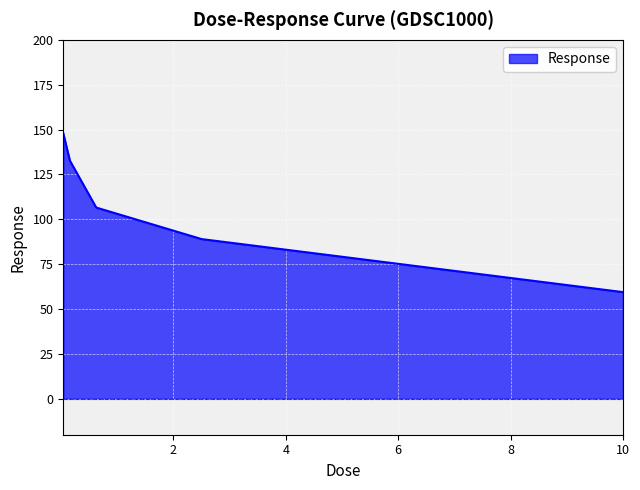

How many series are shown in this chart?

1